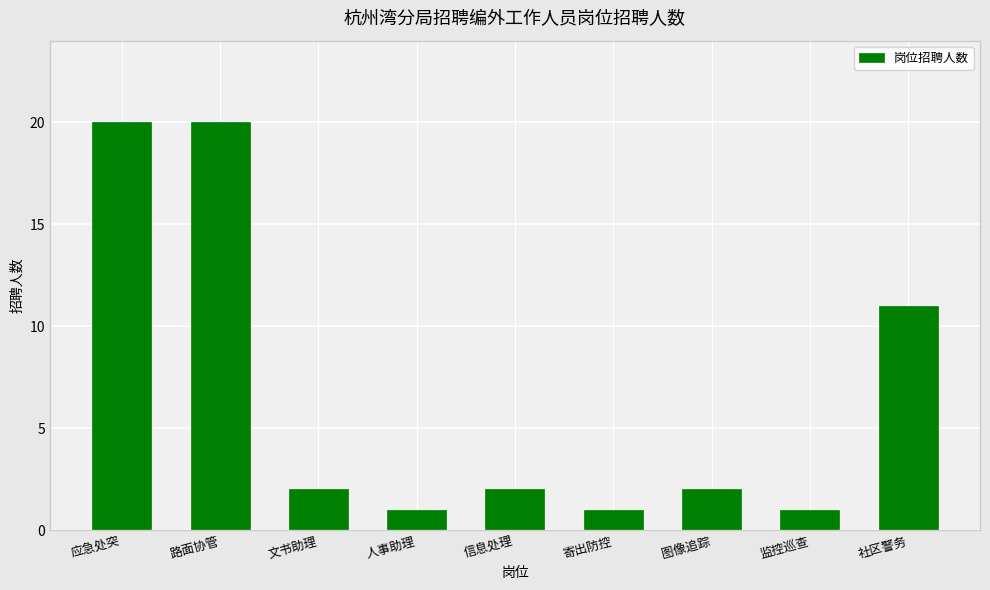

What position from the right is 监控巡查?

2